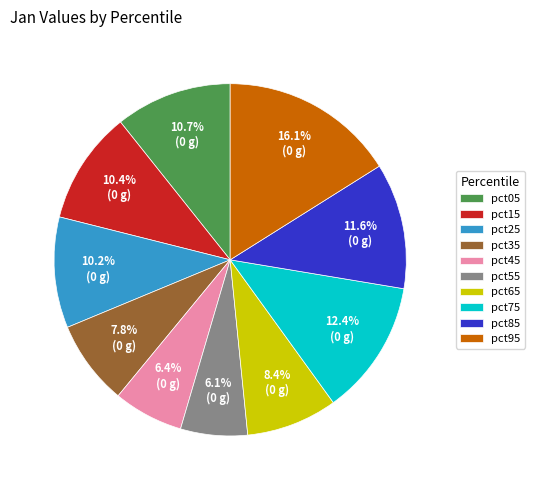

Is it true that pct85 is 1% of the pie?

False